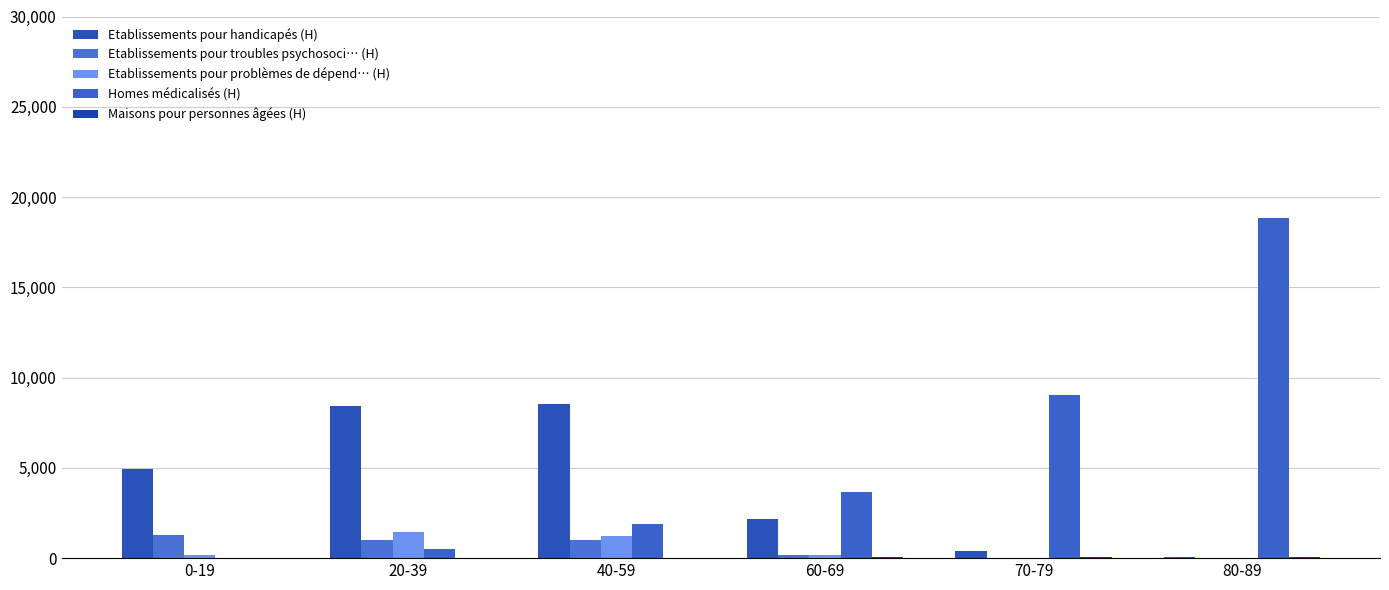

Does the chart contain stacked bars?

No